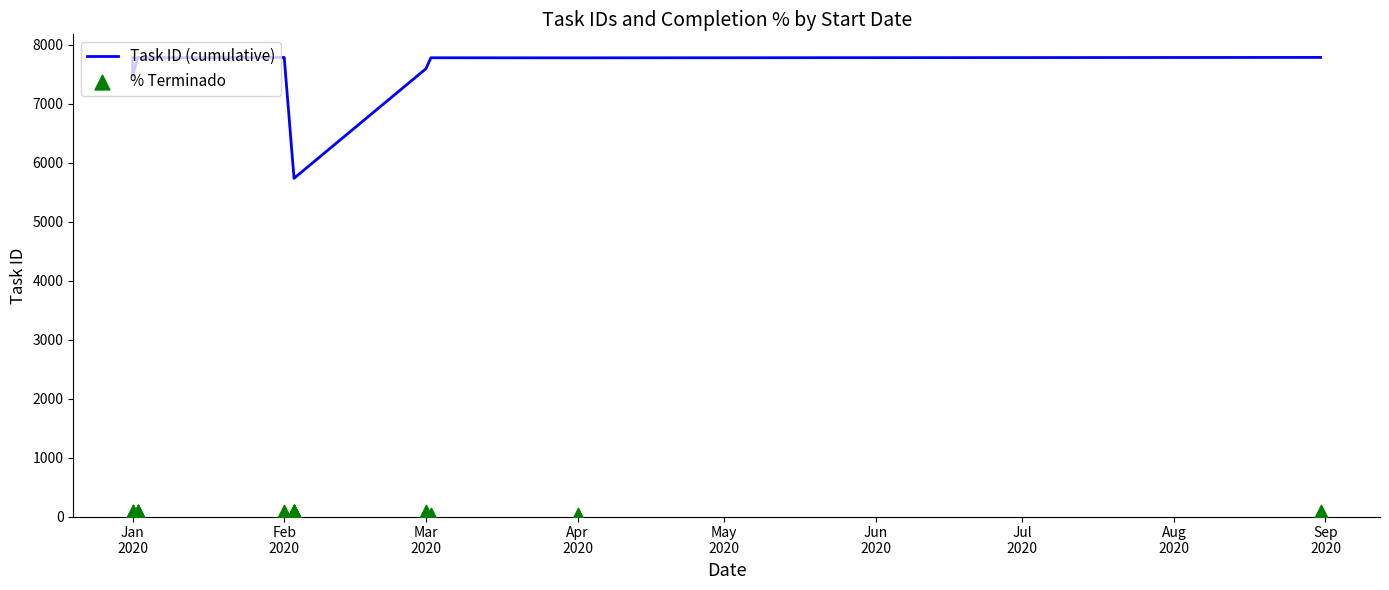

Which series has the largest total across all categories?

Task ID (cumulative)